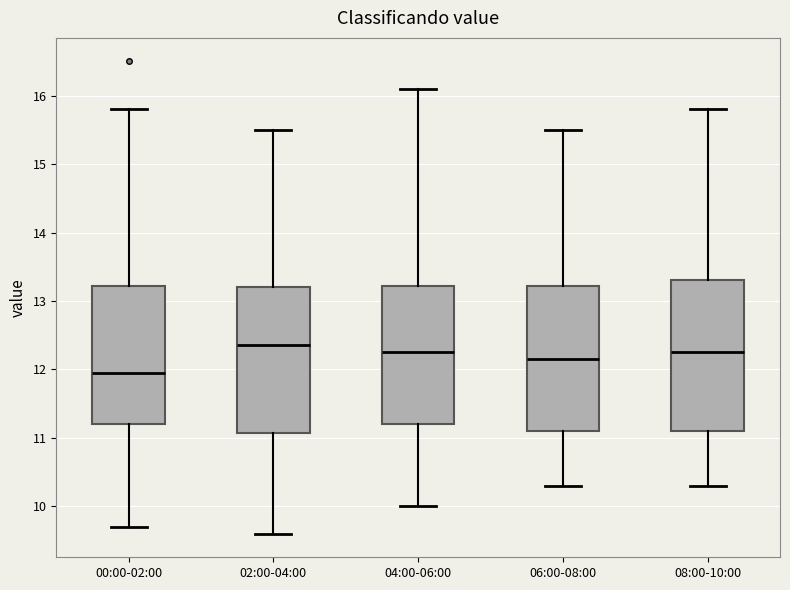

Where does the upper whisker of the box for 04:00-06:00 end on the y-axis? The values are not printed on the chart, so give them approximately, as read against the axis.

16.1